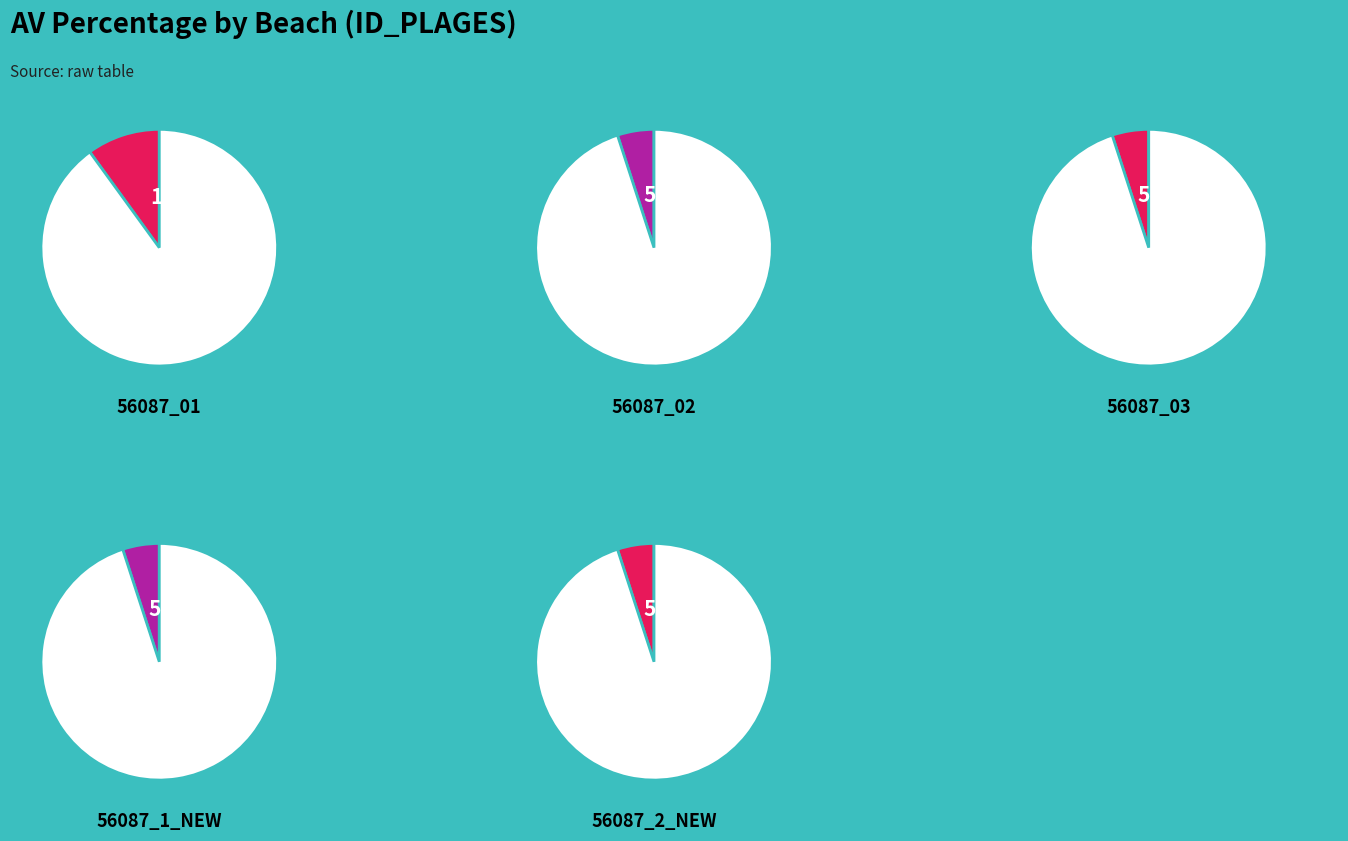

Does 56087_03 account for over 50% of the chart?

No